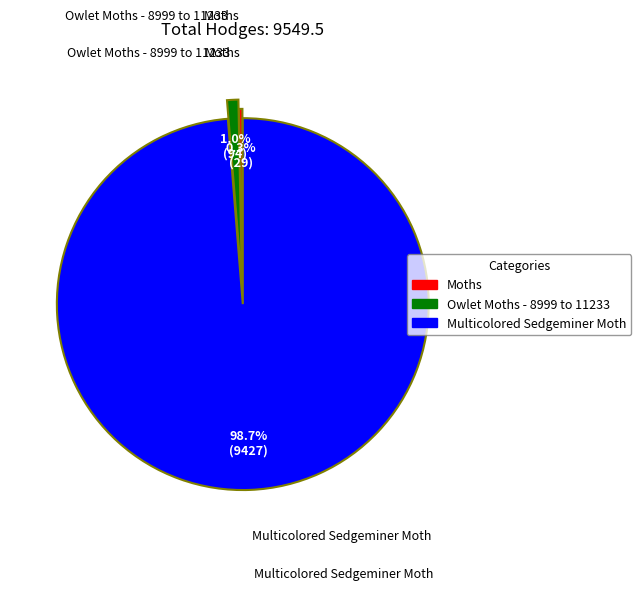

Rank the categories by value from highest to lowest.

Multicolored Sedgeminer Moth, Owlet Moths - 8999 to 11233, Moths